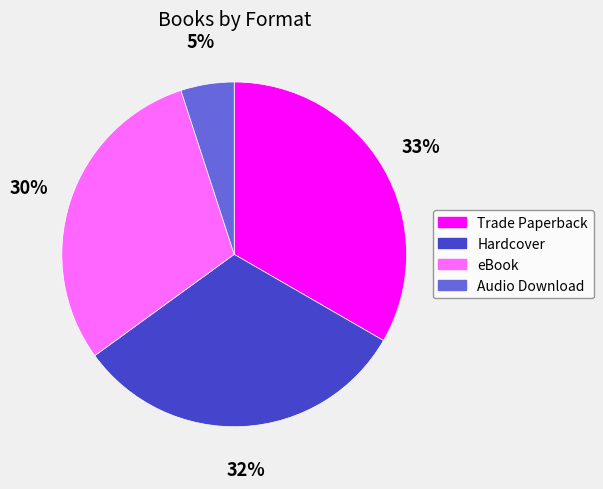

Rank the categories by value from lowest to highest.

Audio Download, eBook, Hardcover, Trade Paperback